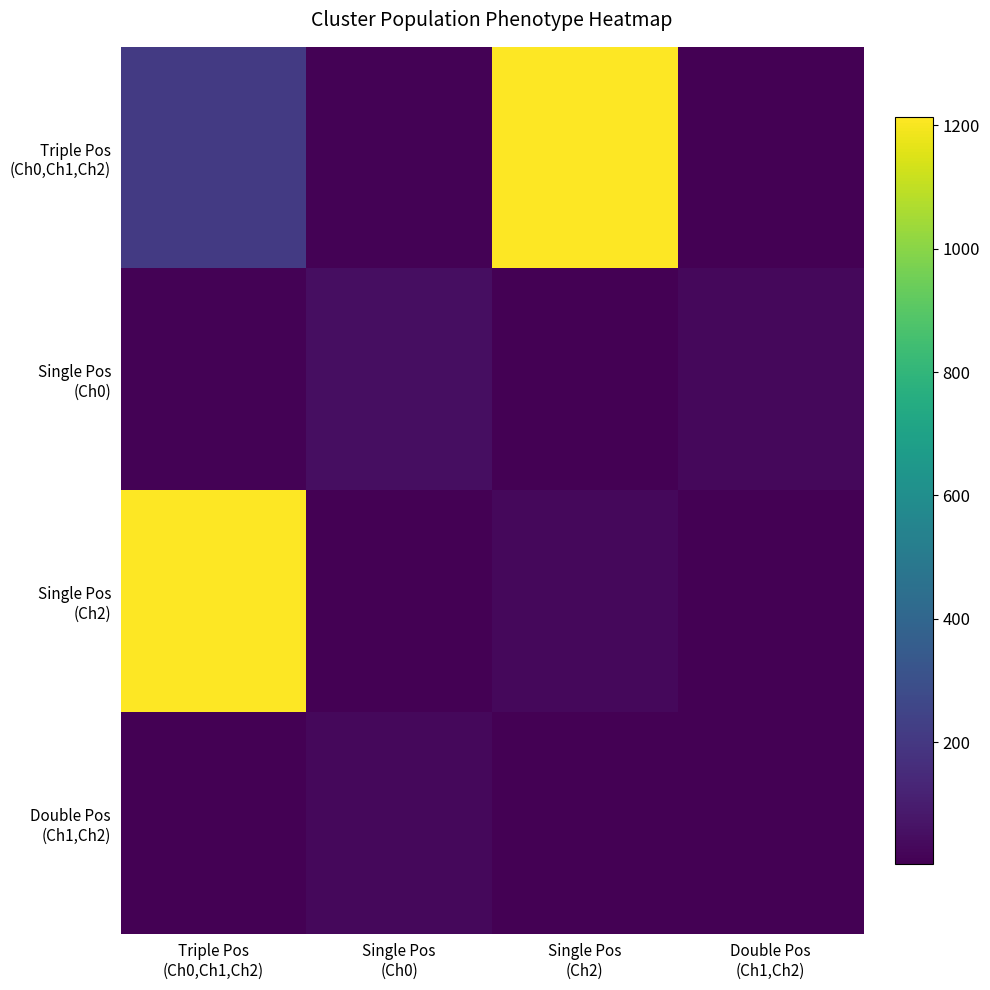

At how many categories does at least one series exceed 489?

2